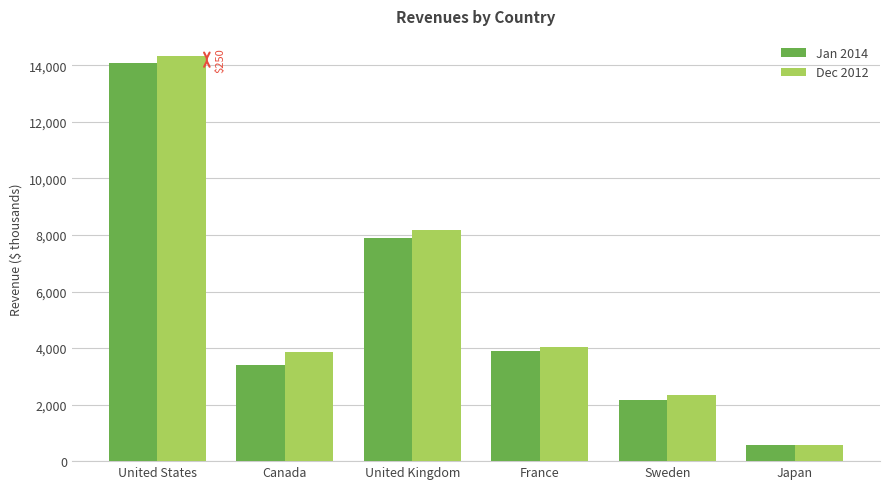

How many groups of bars are there?

6